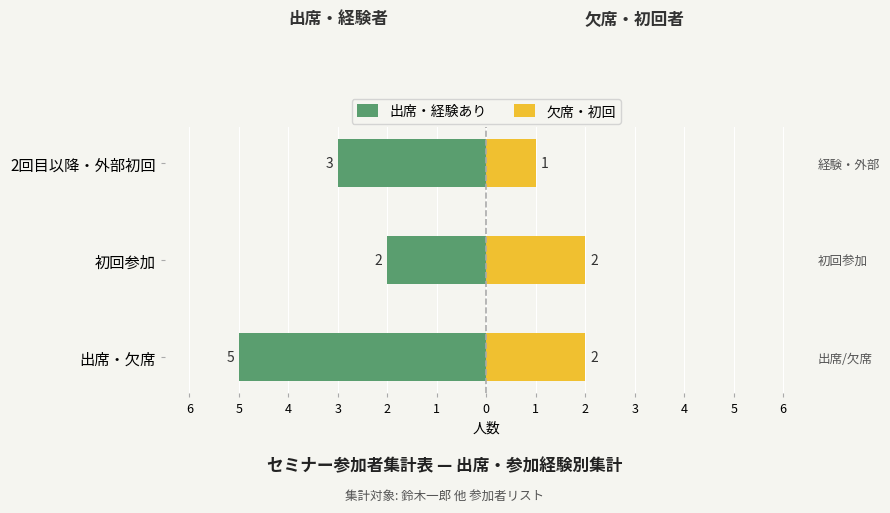

How many data points in 欠席・初回 are less than 2?

1